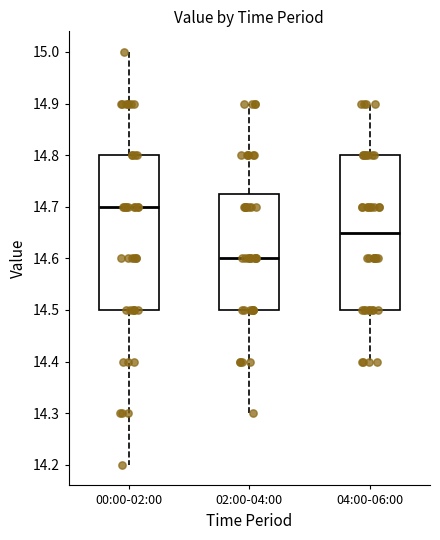

Reading left to right, transcribe this box plot: for each box, give where its median line is, the range the box spans, and where its two whiskers end, as read against the y-axis. The values are not printed on the chart, so give them approximately, as read against the axis.

00:00-02:00: median 14.70, box 14.50 to 14.80, whiskers 14.20 to 15.00
02:00-04:00: median 14.60, box 14.50 to 14.73, whiskers 14.30 to 14.90
04:00-06:00: median 14.65, box 14.50 to 14.80, whiskers 14.40 to 14.90